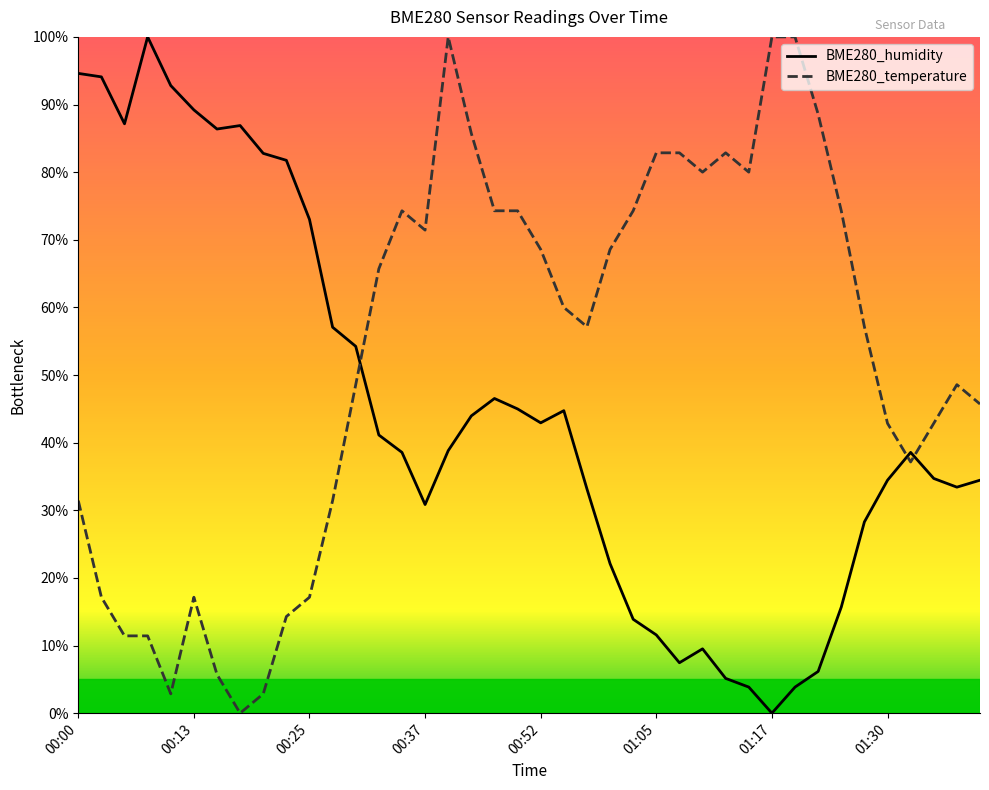

What is the difference between the maximum and minimum values in the BME280_temperature series?

100.0